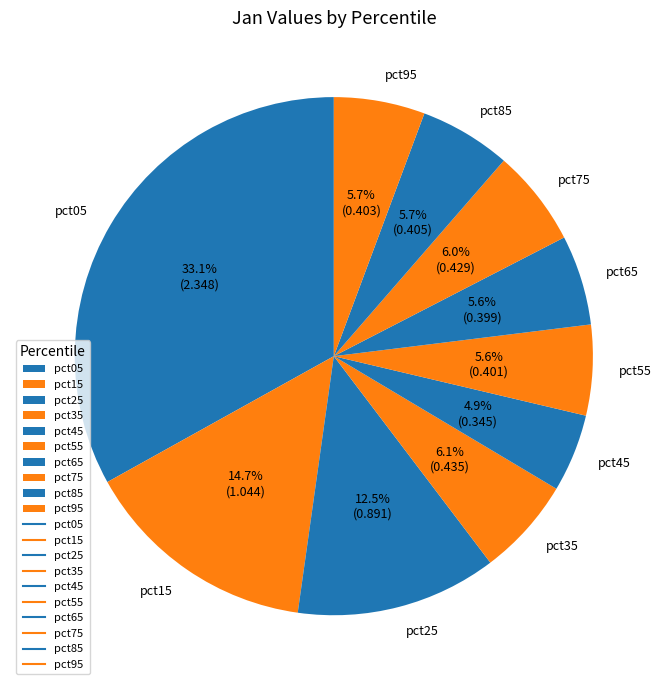

Which has a higher value, pct05 or pct85?

pct05